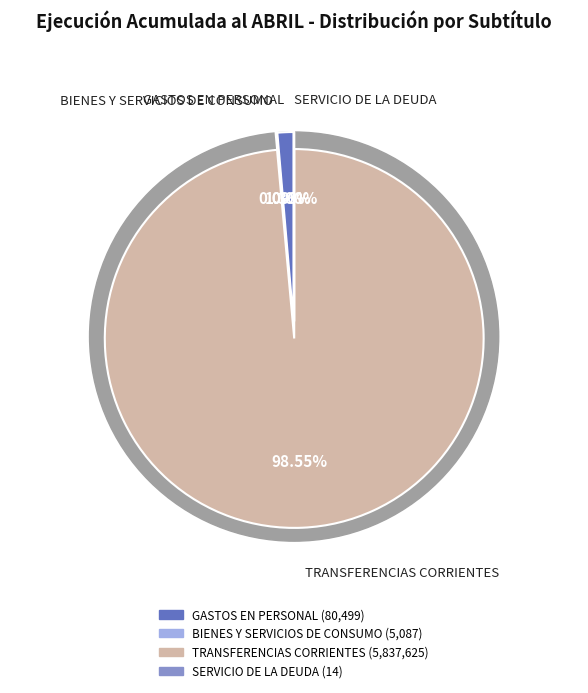

Is it true that SERVICIO DE LA DEUDA is 1% of the pie?

False